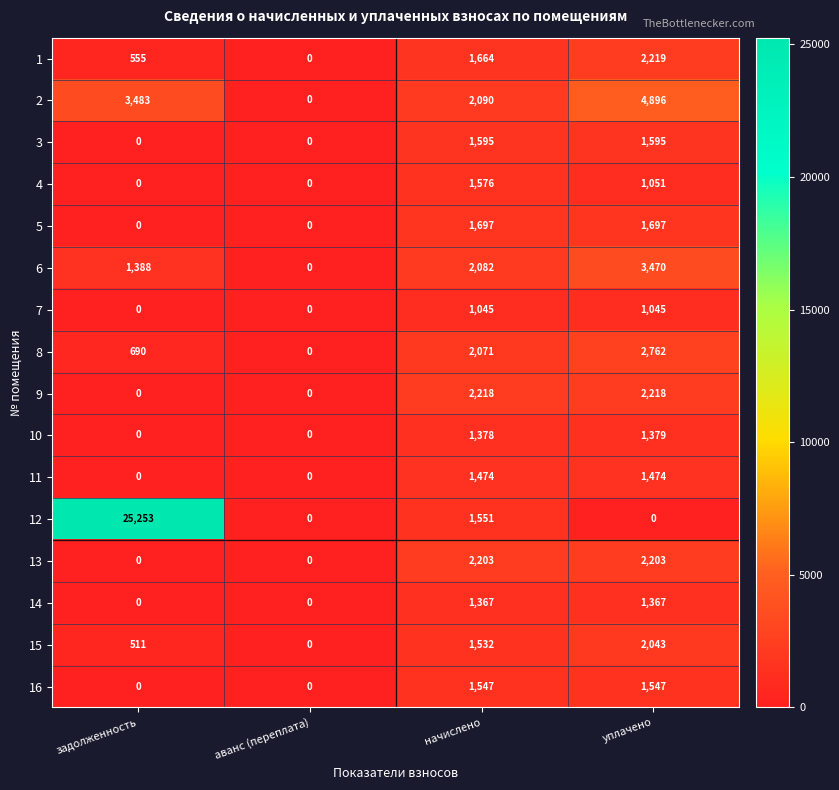

Which series changed the most between начислено and уплачено?

2